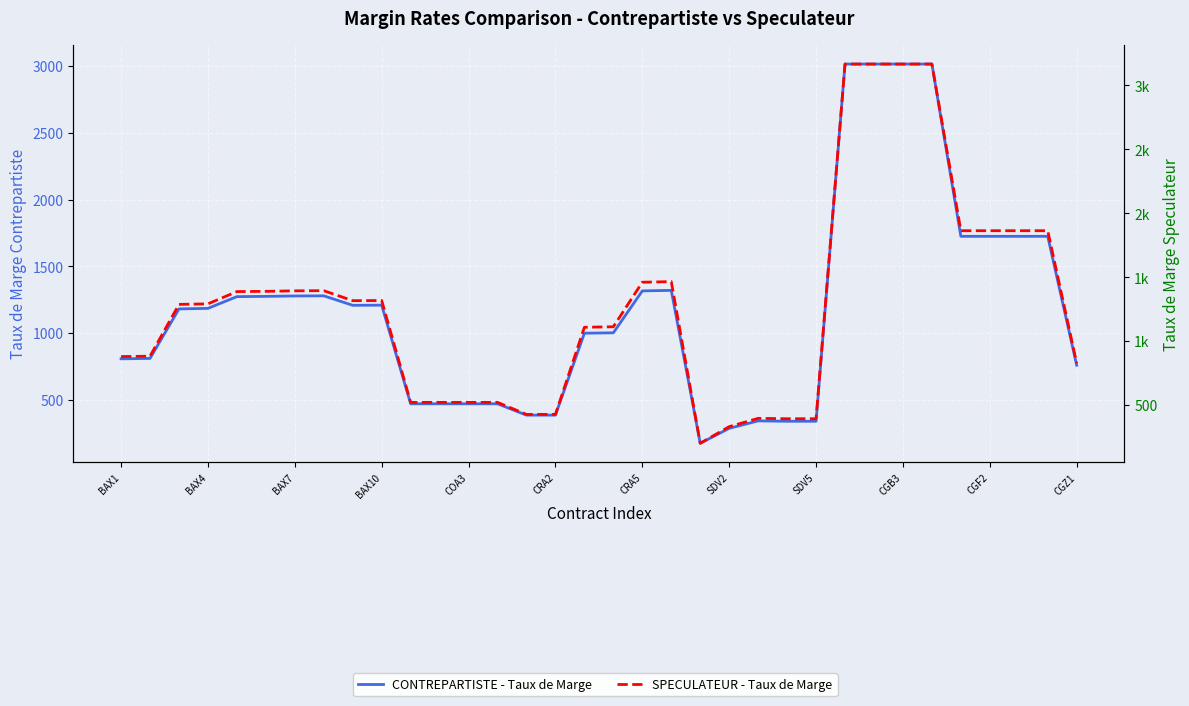

Rank the series by their maximum value, from highest to lowest.

SPECULATEUR - Taux de Marge, CONTREPARTISTE - Taux de Marge